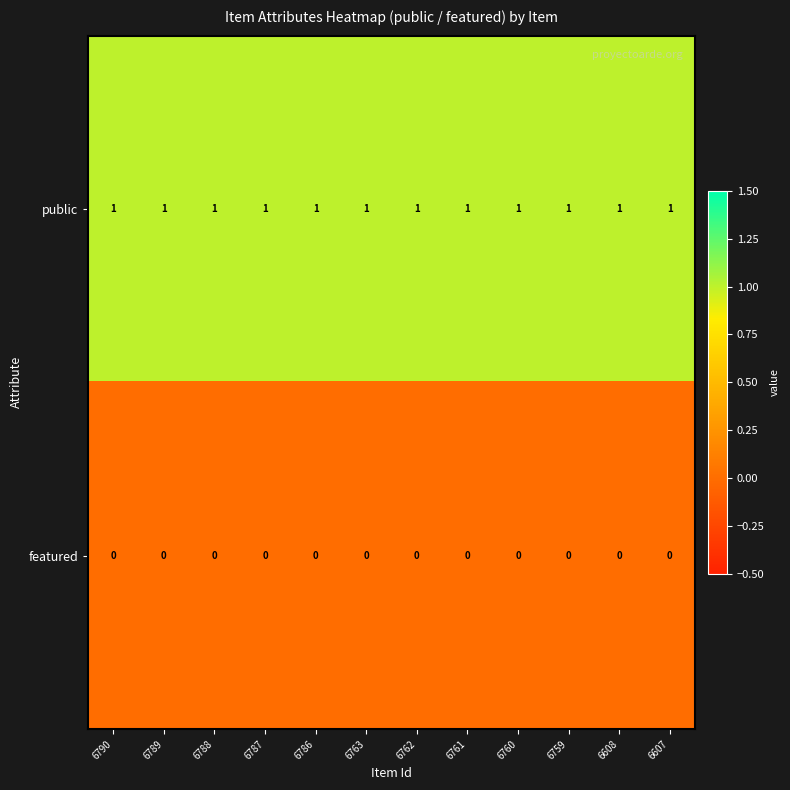

Is the value of featured at 6762 greater than the value of public at 6762?

No